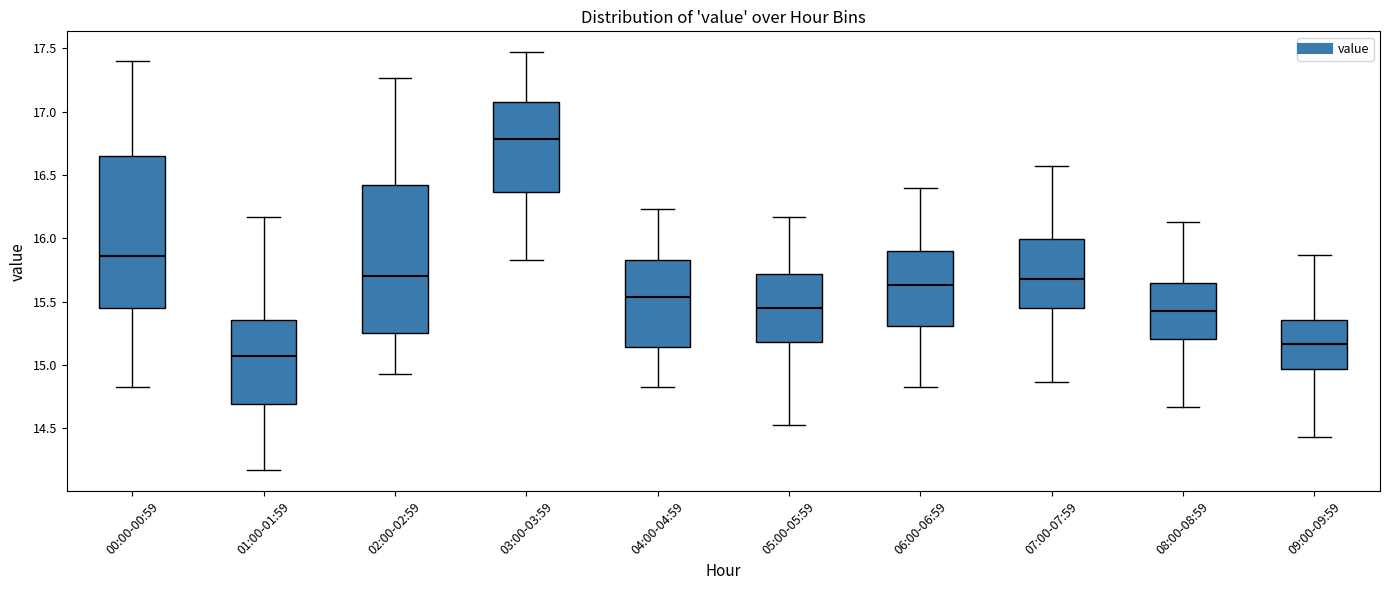

Where is the upper edge of the box for 06:00-06:59 on the y-axis? The values are not printed on the chart, so give them approximately, as read against the axis.

15.90